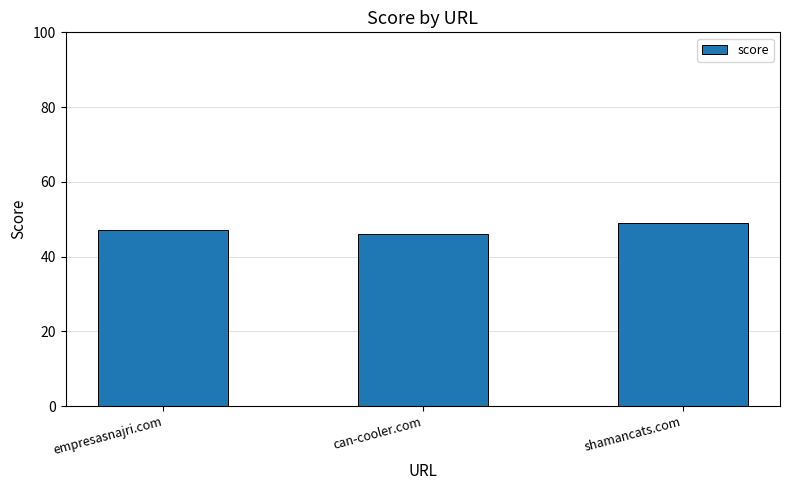

Are the bars grouped side by side (vs. stacked)?

No